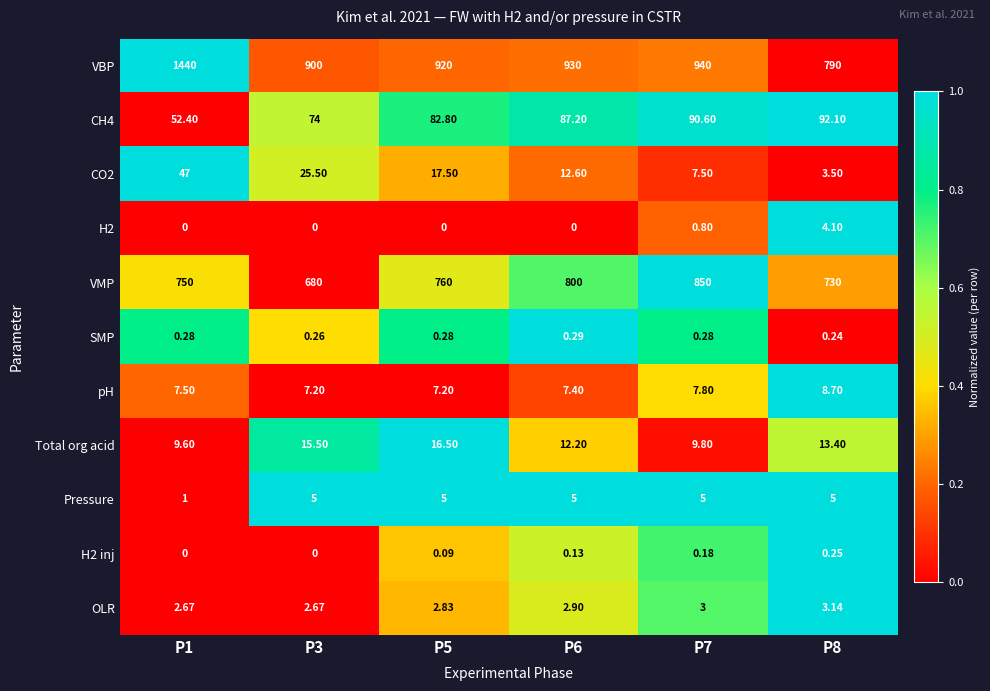

Which series changed the most between P5 and P7?

VMP